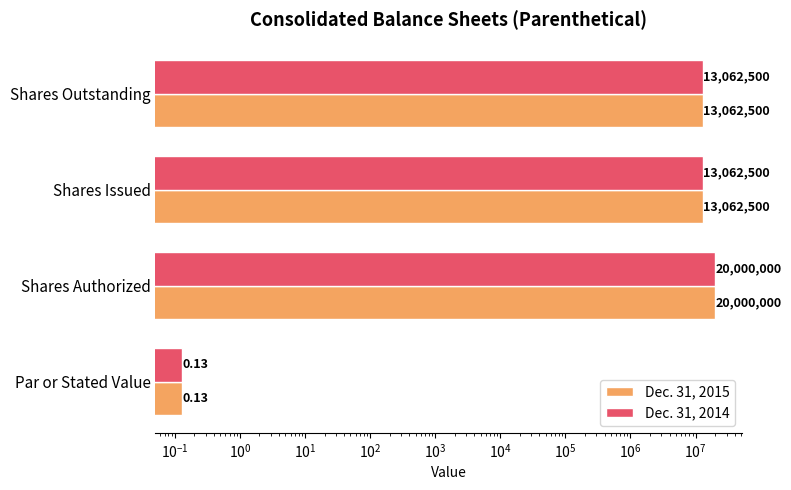

What is the lowest value of the Dec. 31, 2014 series?

0.1